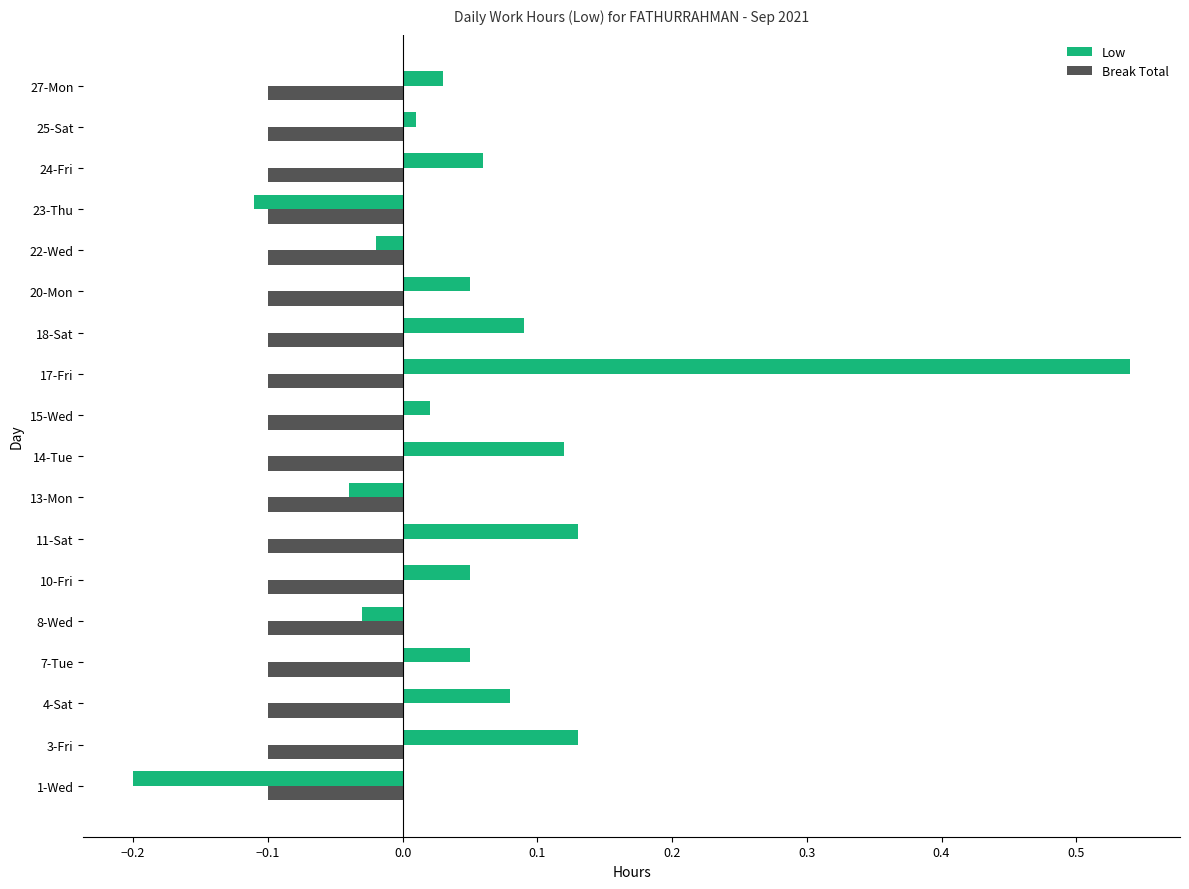

Which series has the widest spread of values?

Low